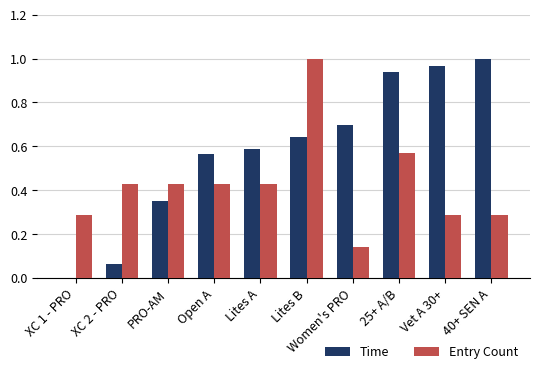

At which category is the sum across all series the highest?

Lites B